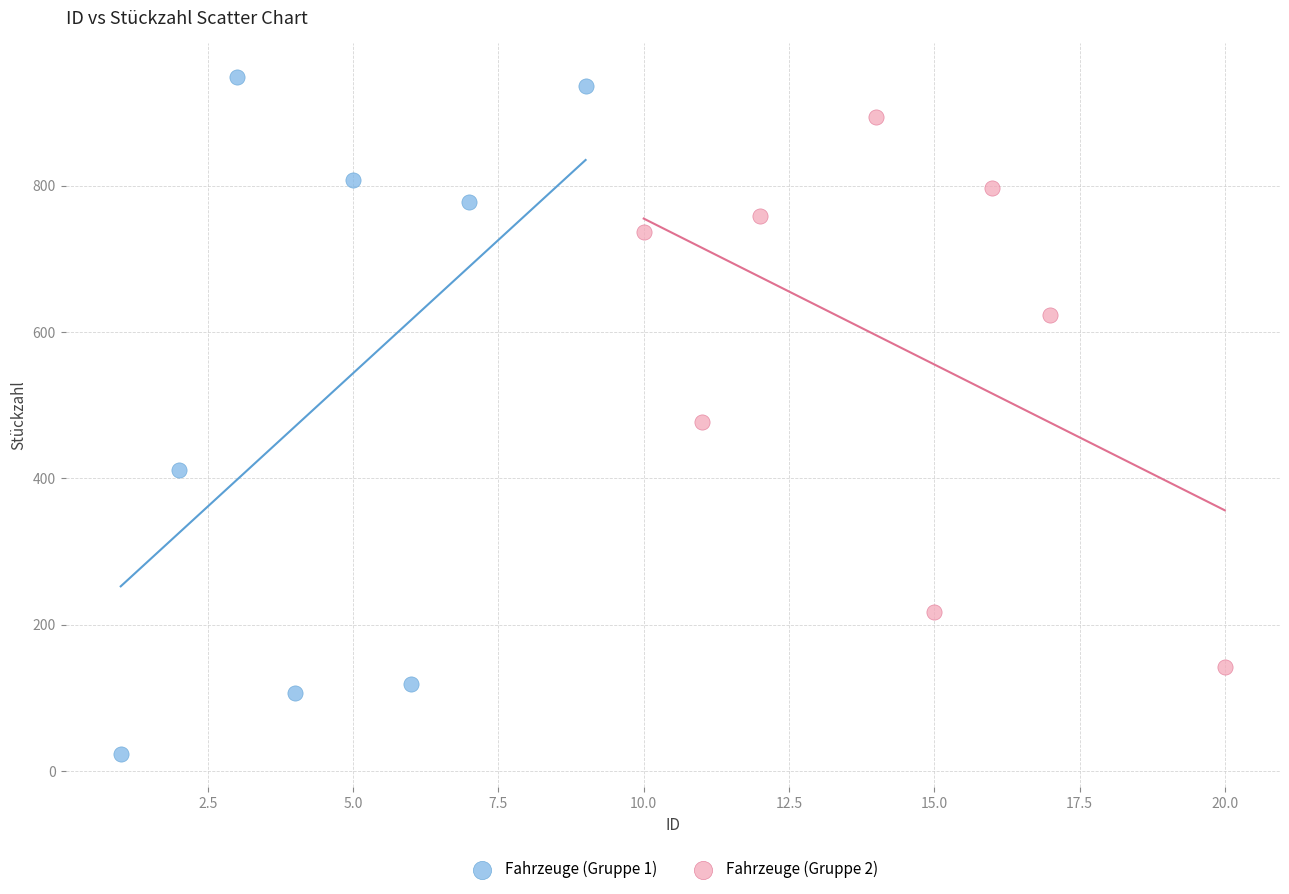

Which series has the widest spread of Y values?

Fahrzeuge (Gruppe 1)